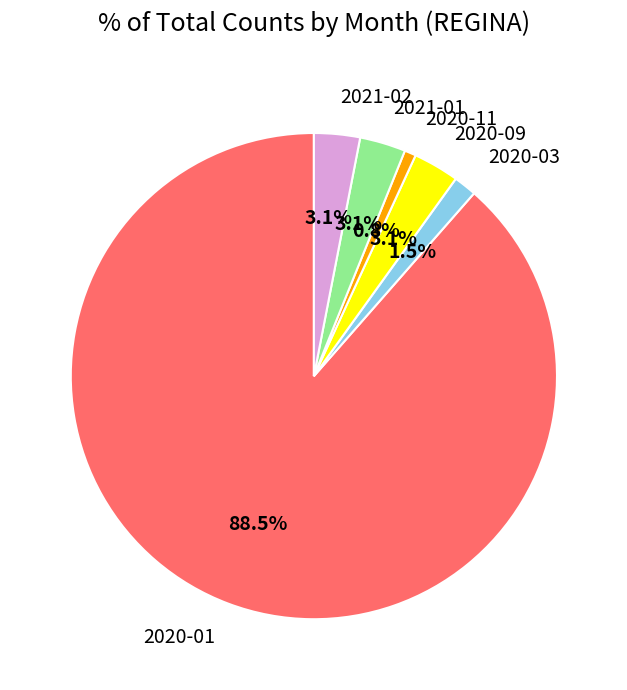

To the nearest percent, what is the difference between the 2021-02 and 2020-11 slice percentages?

2%